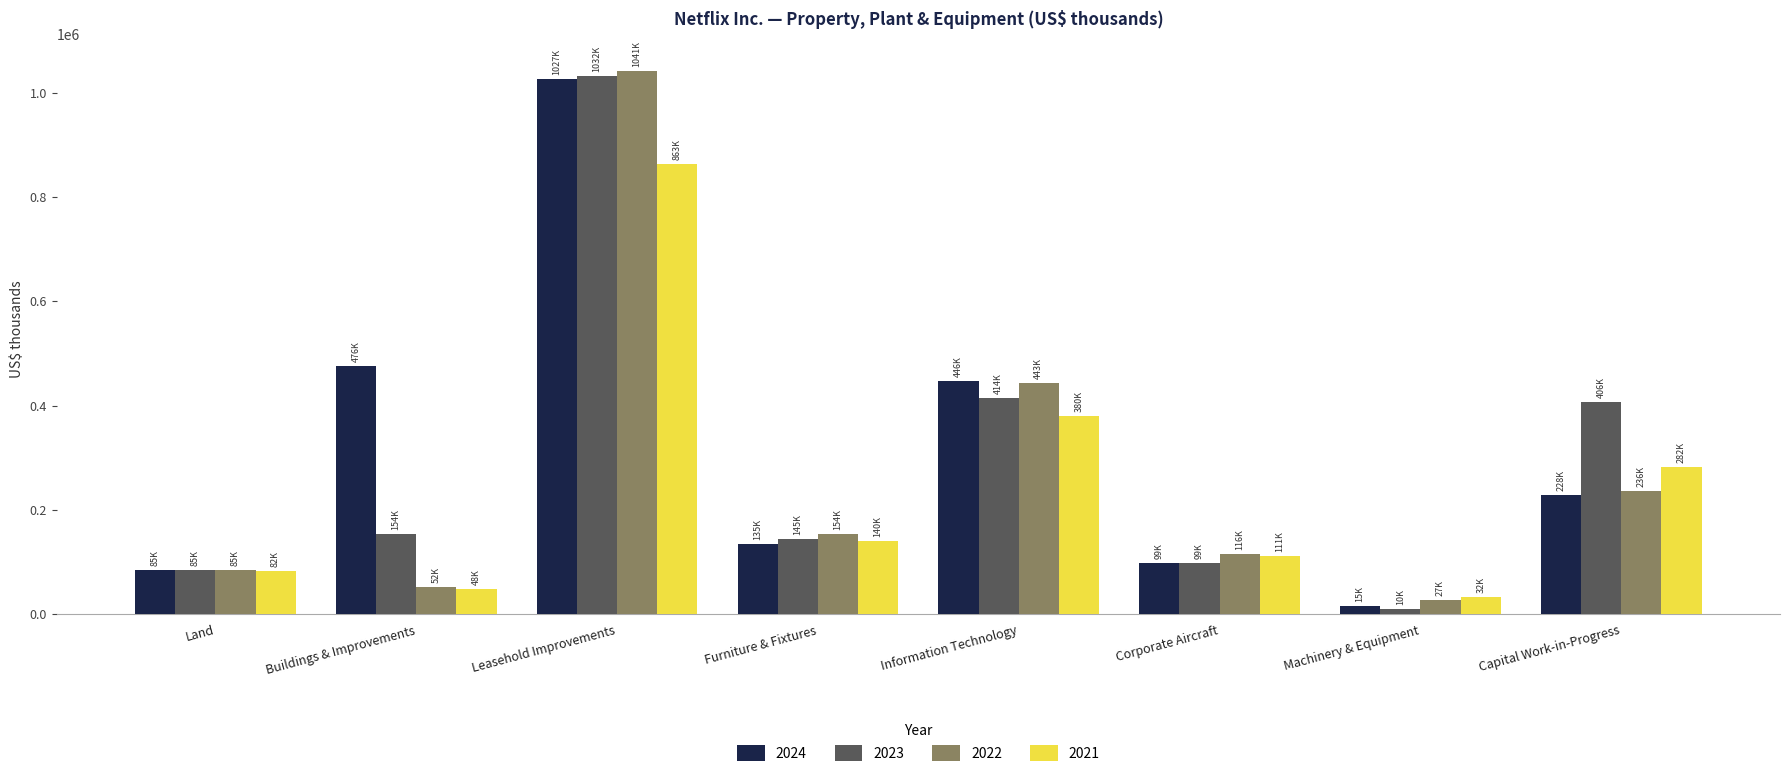

At which label does 2023 reach its peak?

Leasehold Improvements